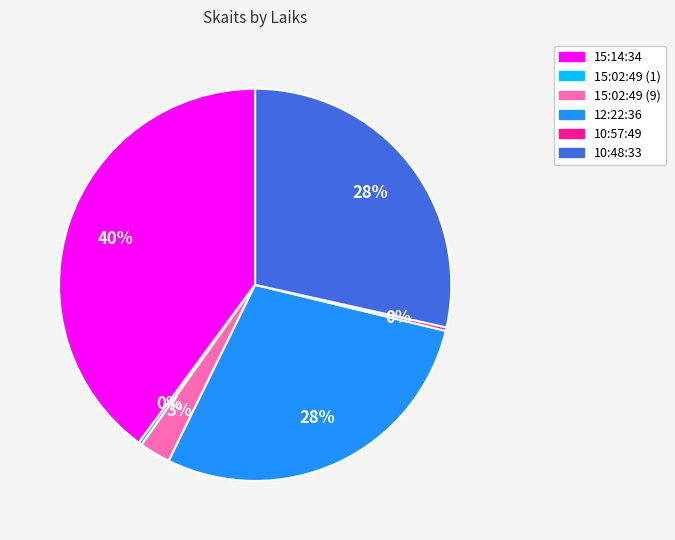

Which category has the biggest portion of the pie?

15:14:34